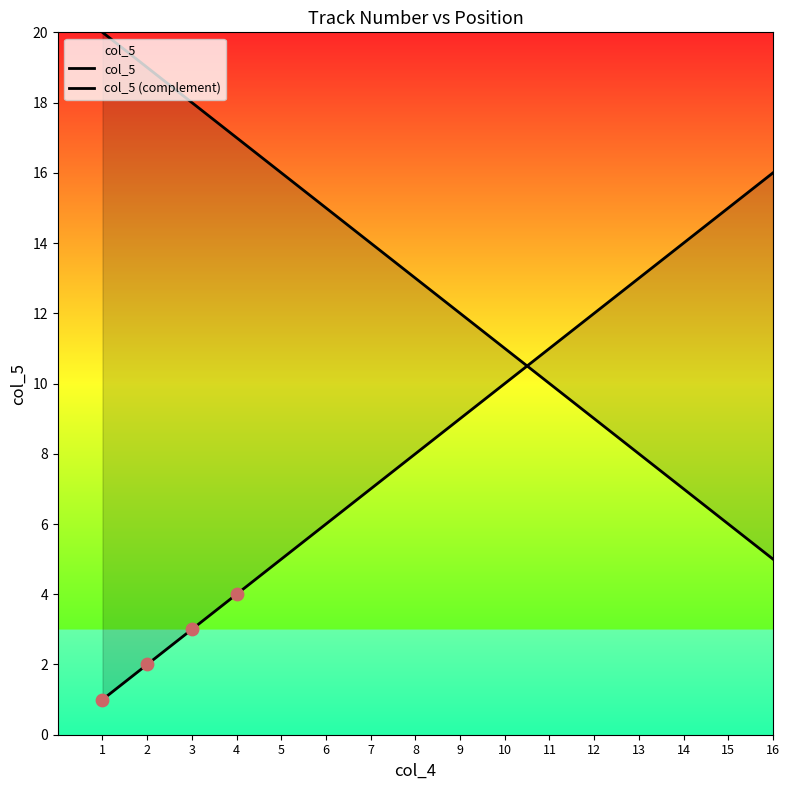

What are all the series names shown in the legend?

col_5, col_5 (complement)